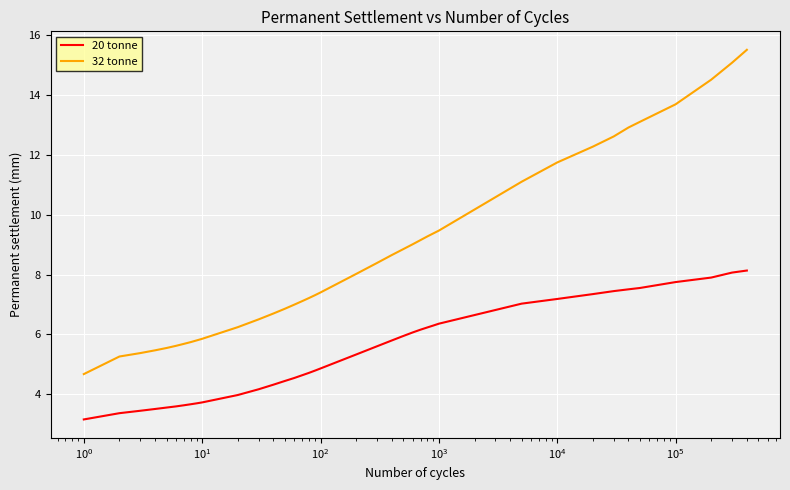

Rank the series by their maximum value, from lowest to highest.

20 tonne, 32 tonne